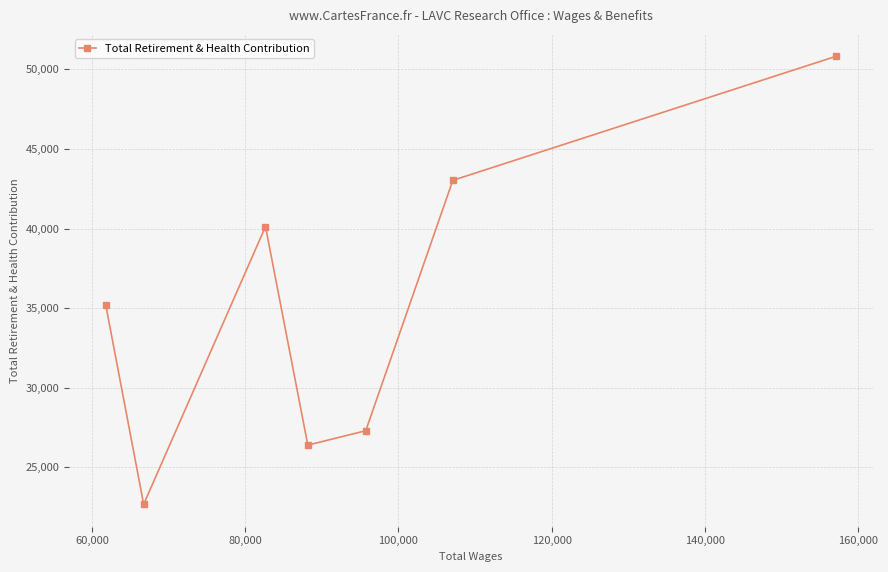

What is the value of the 3rd point from the left?

40126